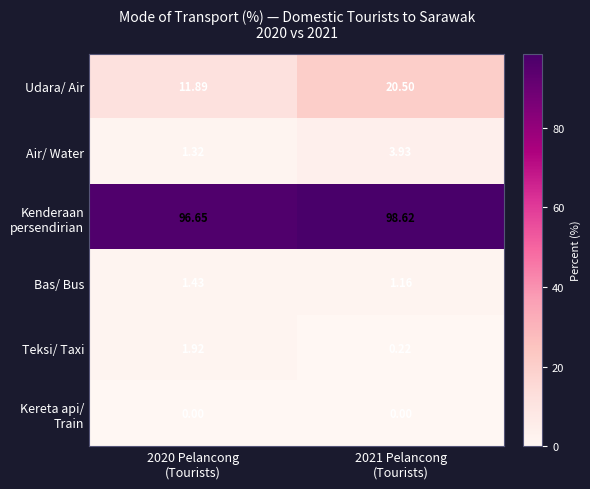

Which series has the largest range (max minus min)?

Udara/ Air